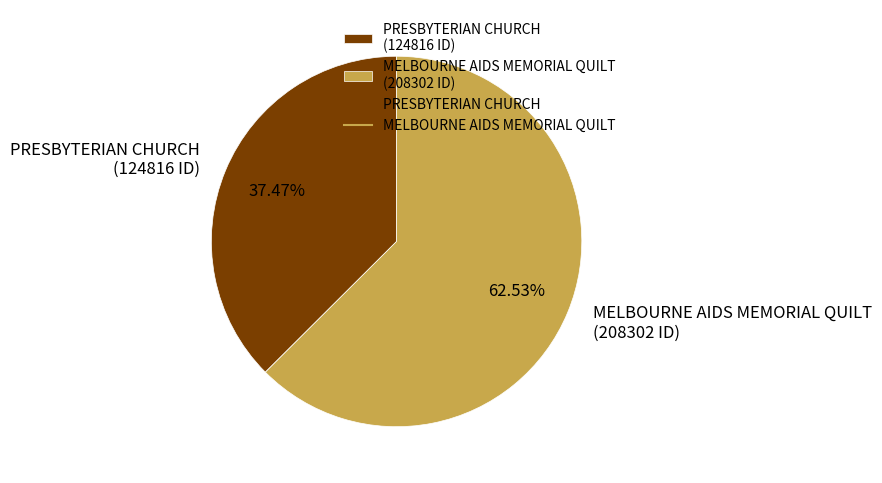

Is there a majority slice in this chart?

Yes